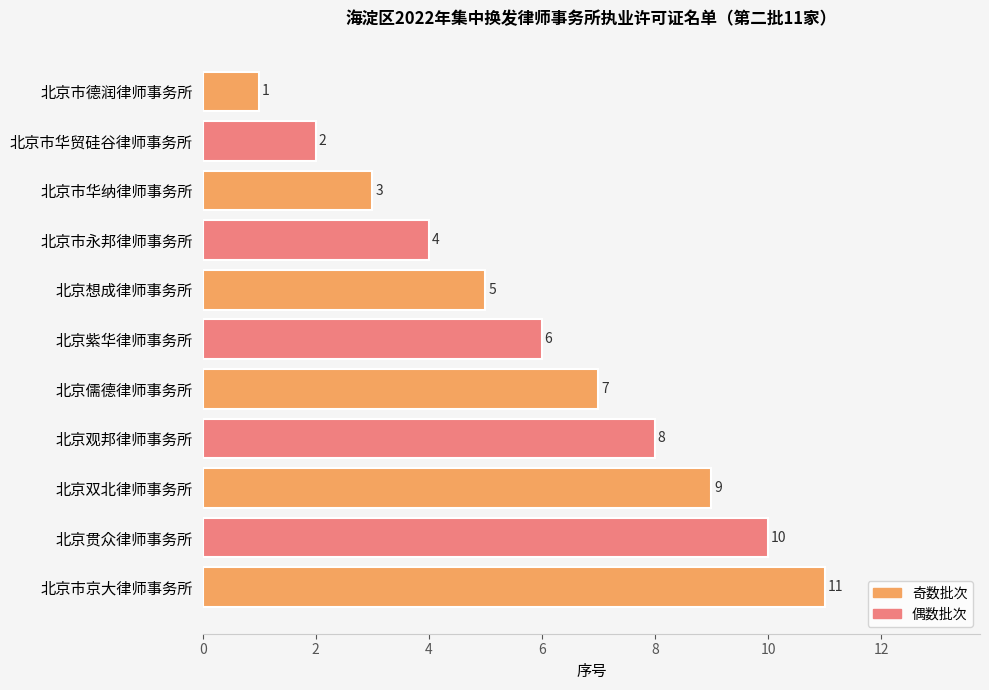

The value at 北京双北律师事务所 is 12. True or false?

False